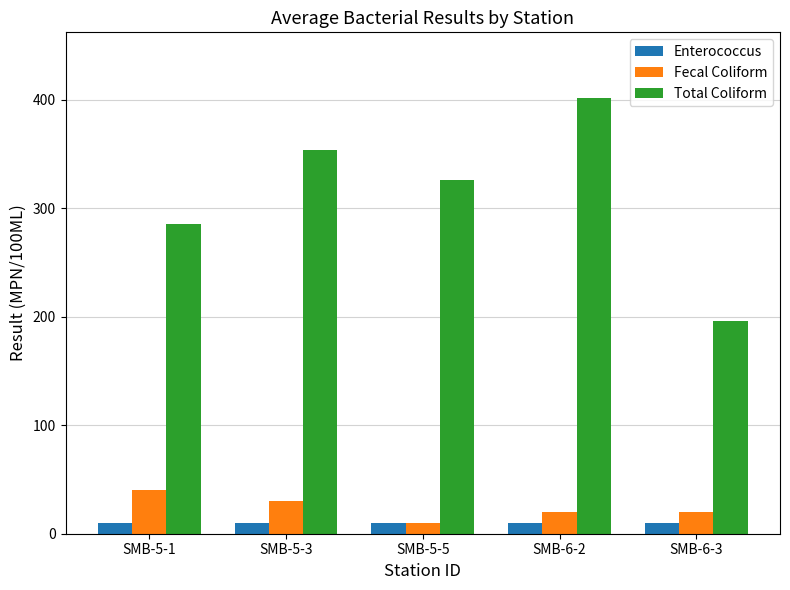

Count the number of categories in the chart.

5